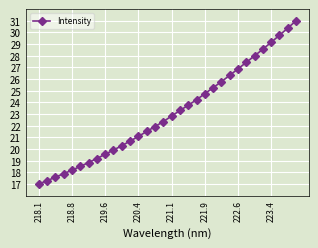

What is the maximum value shown in the chart?

31.0